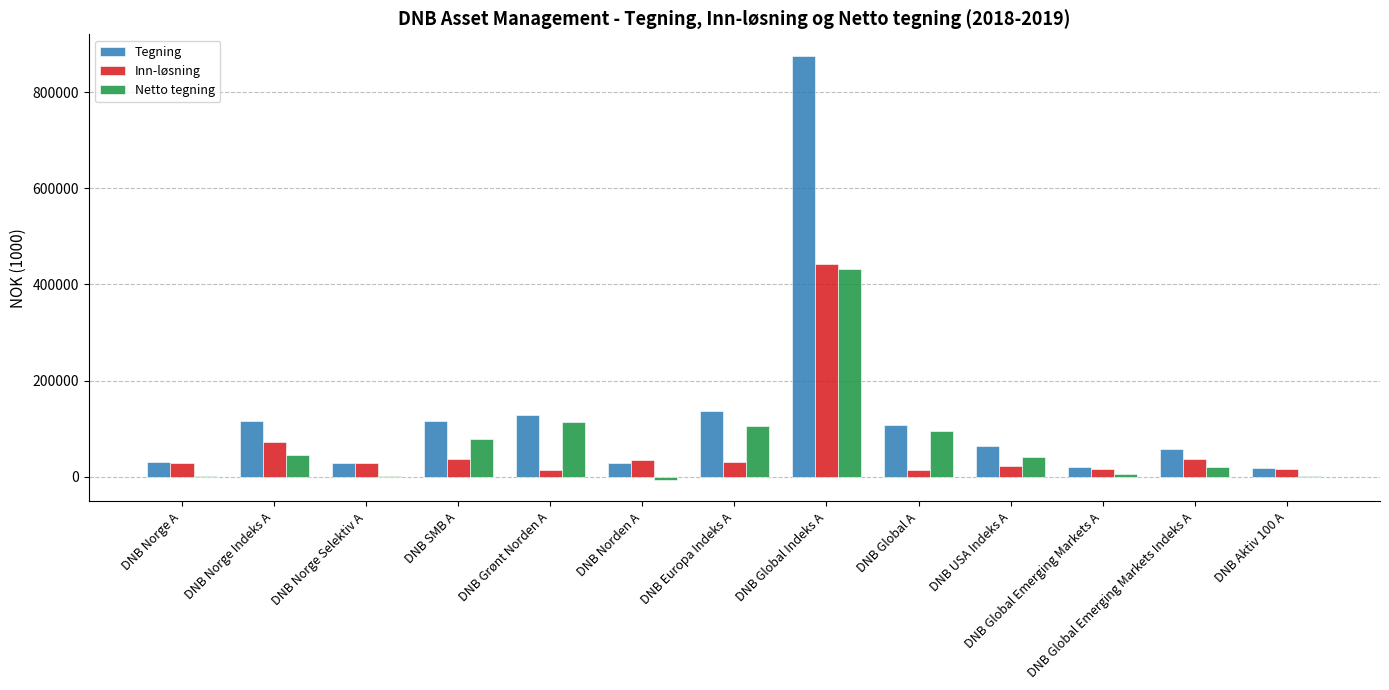

At which category is the sum across all series the highest?

DNB Global Indeks A